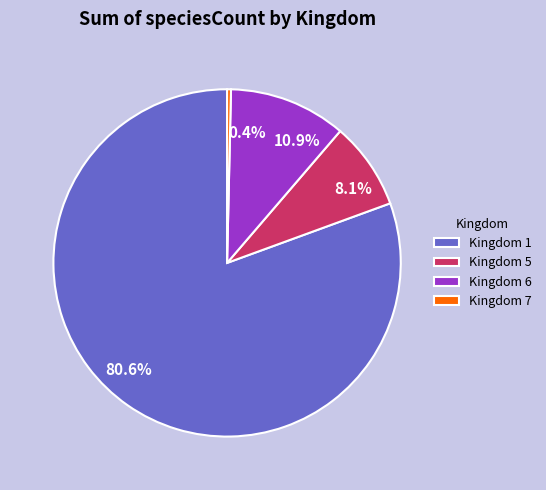

Does any single category account for the majority?

Yes